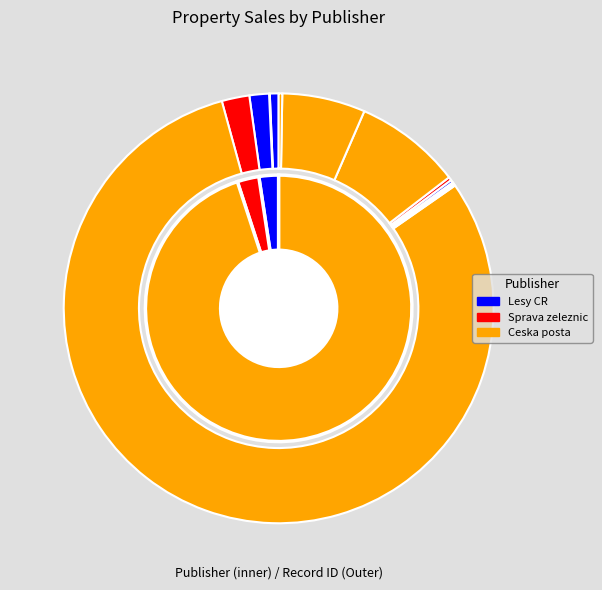

Which has a higher value, 101515 or 85290?

85290